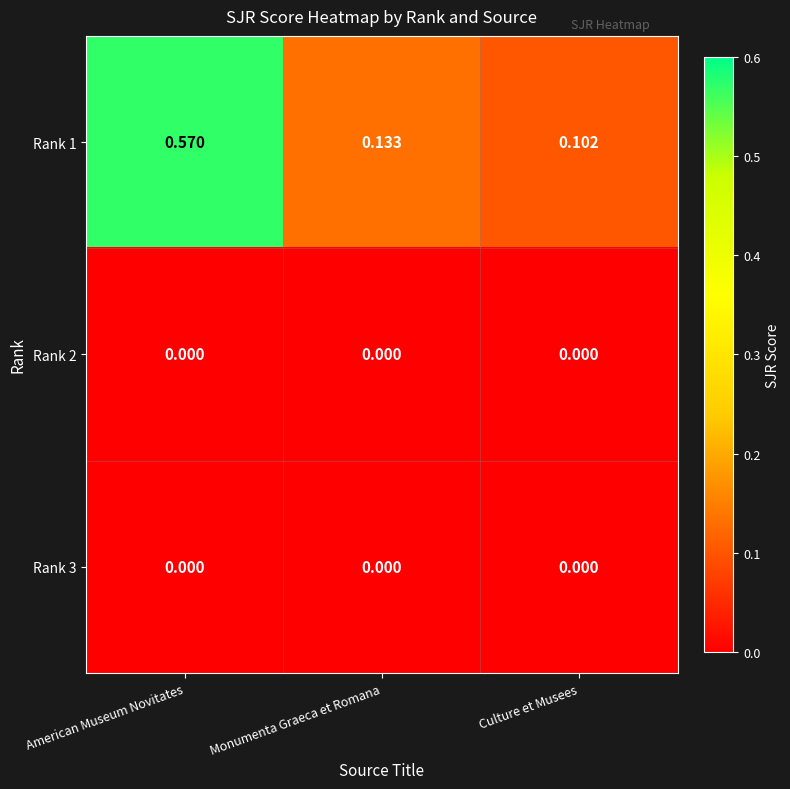

At how many categories does at least one series exceed 0?

3